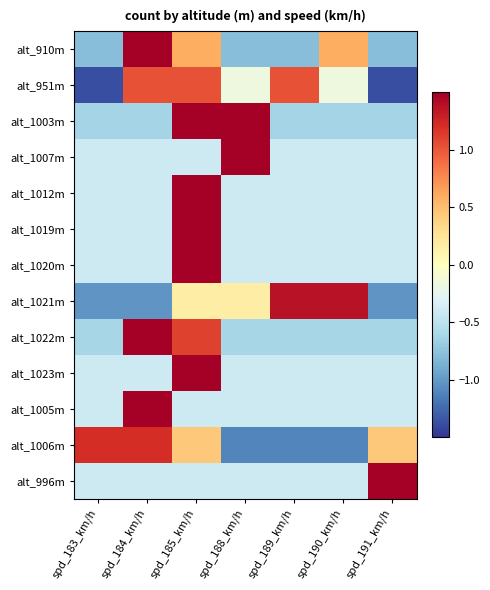

At which category is the sum across all series the highest?

spd_185_km/h